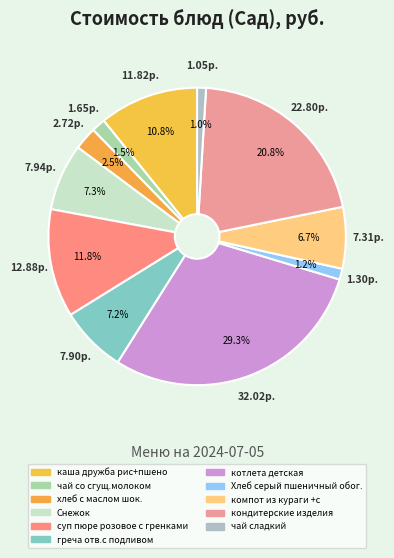

Which slice is the largest?

котлета детская